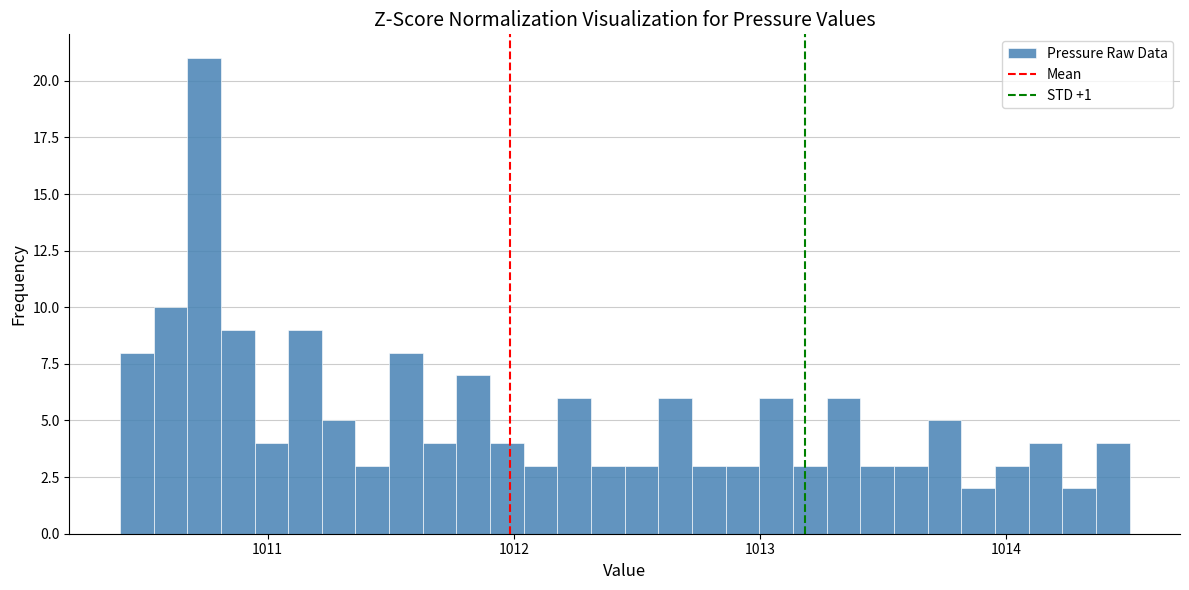

Read against the x-axis, roughly where is the centre of the tallest bar?

1010.7